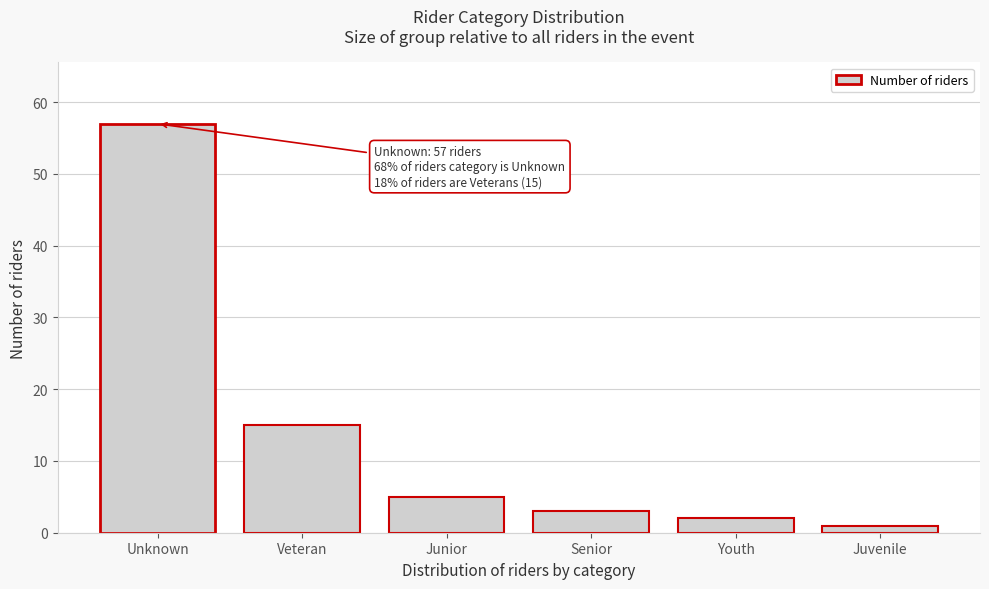

Reading left to right, list all the values displayed in this chart.

Unknown=57	Veteran=15	Junior=5	Senior=3	Youth=2	Juvenile=1